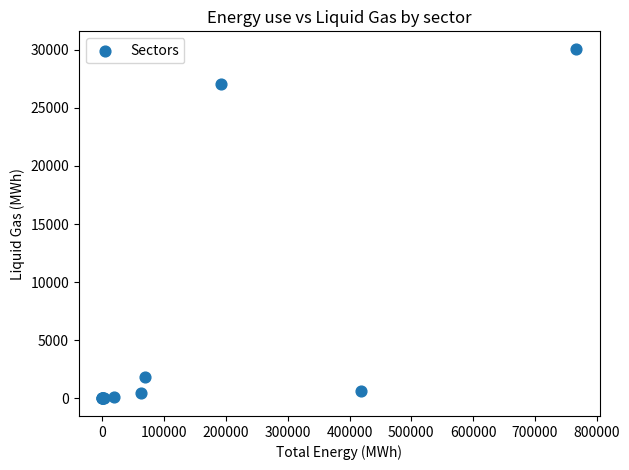

What Y value in the scatter plot is closest to 15030?

27014.5